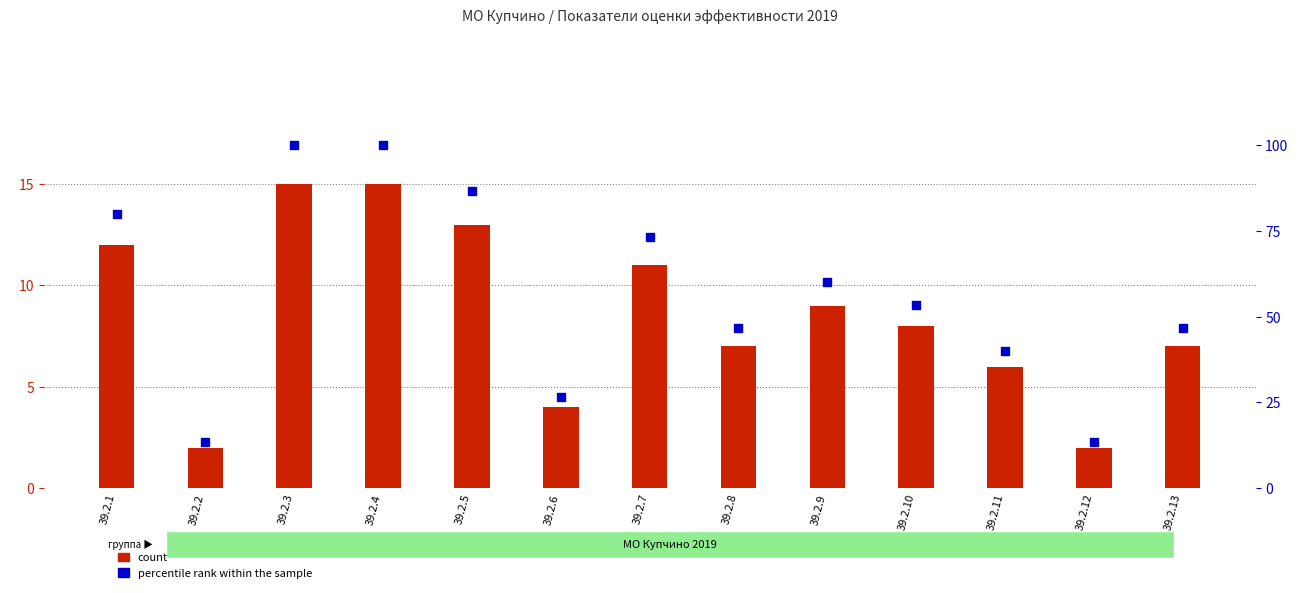

At how many categories does at least one series exceed 9?

13